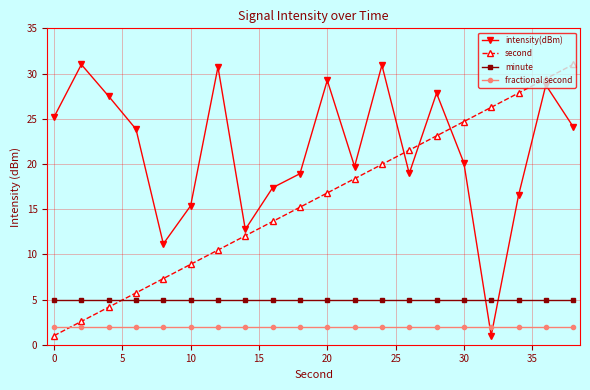

Which series has the largest total across all categories?

intensity(dBm)